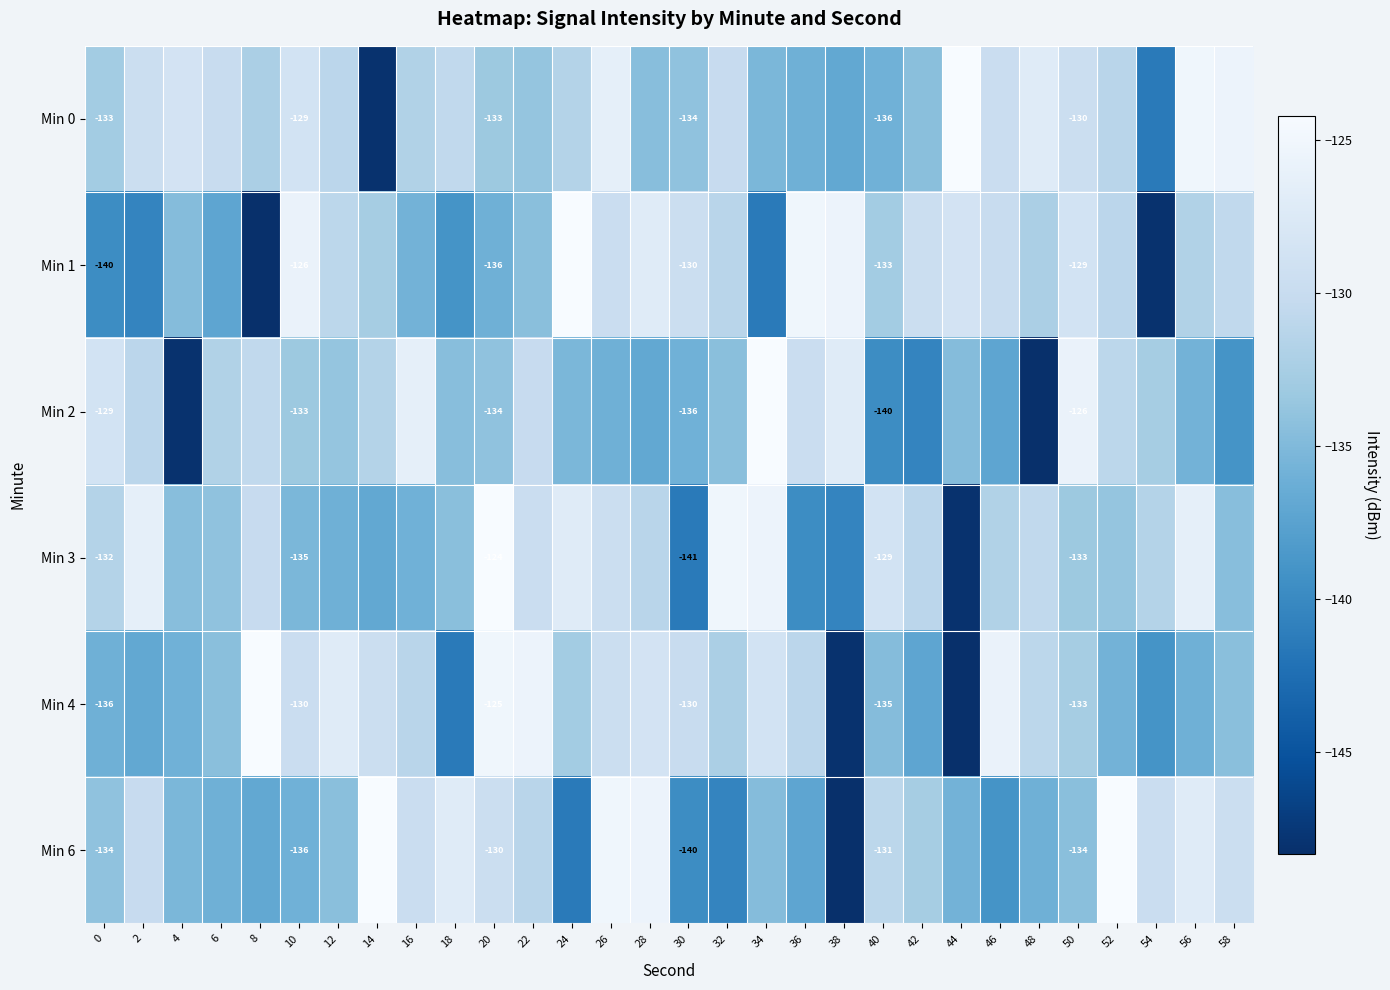

At 10, list the series in order from smallest to largest.

Min 6, Min 3, Min 2, Min 4, Min 0, Min 1